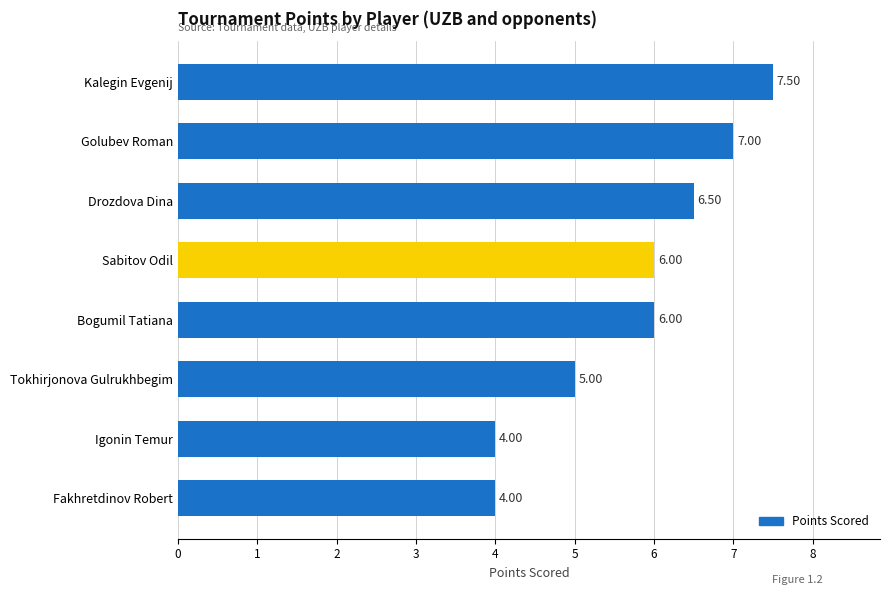

Between Sabitov Odil and Kalegin Evgenij, which is larger?

Kalegin Evgenij